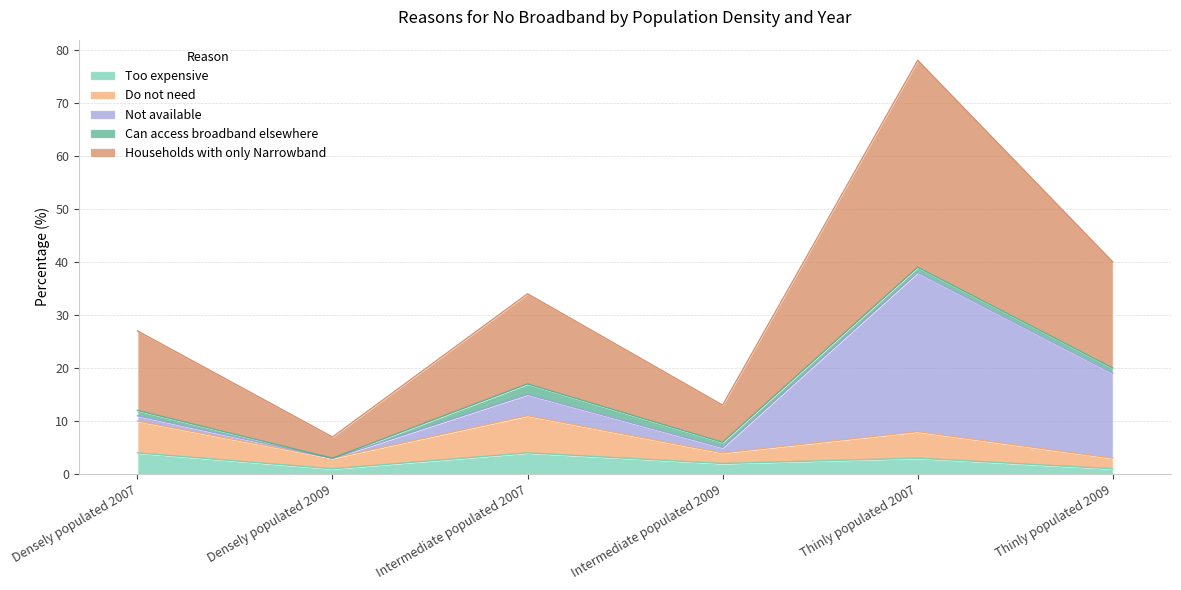

List the labels in order of Households with only Narrowband value, largest first.

Thinly populated 2007, Thinly populated 2009, Intermediate populated 2007, Densely populated 2007, Intermediate populated 2009, Densely populated 2009